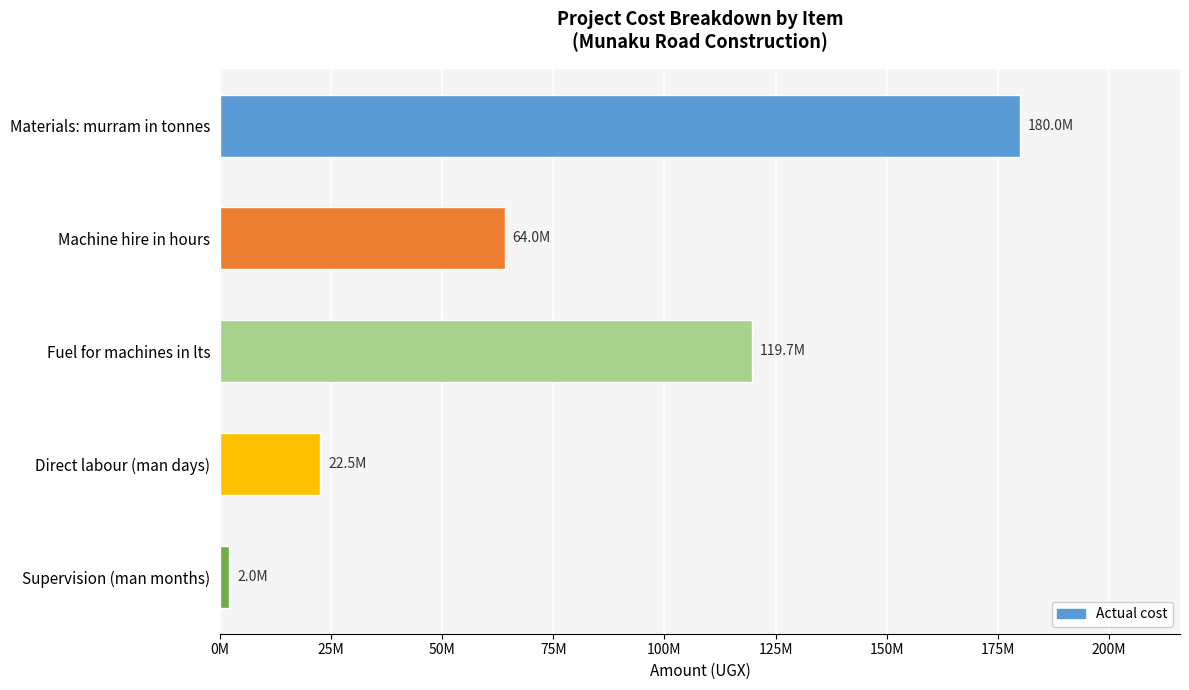

Are the bars horizontal?

Yes